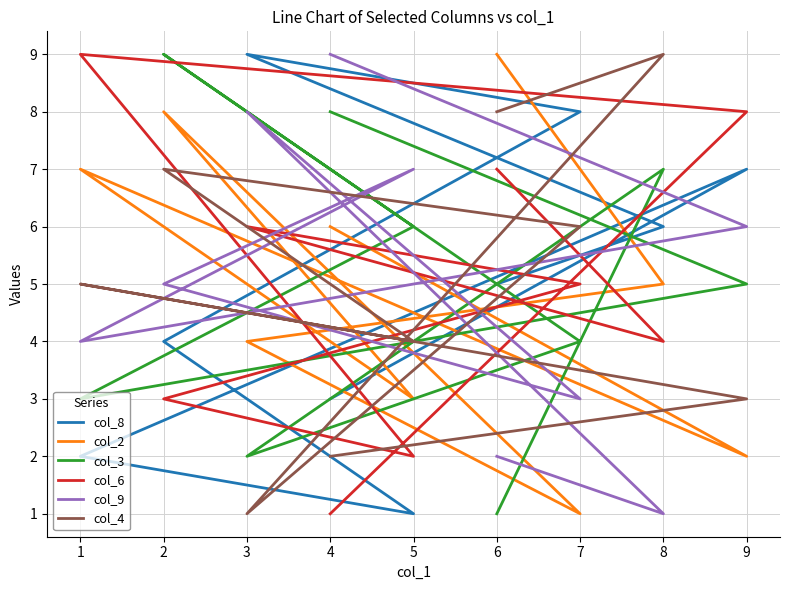

What is the lowest value of the col_4 series?

1